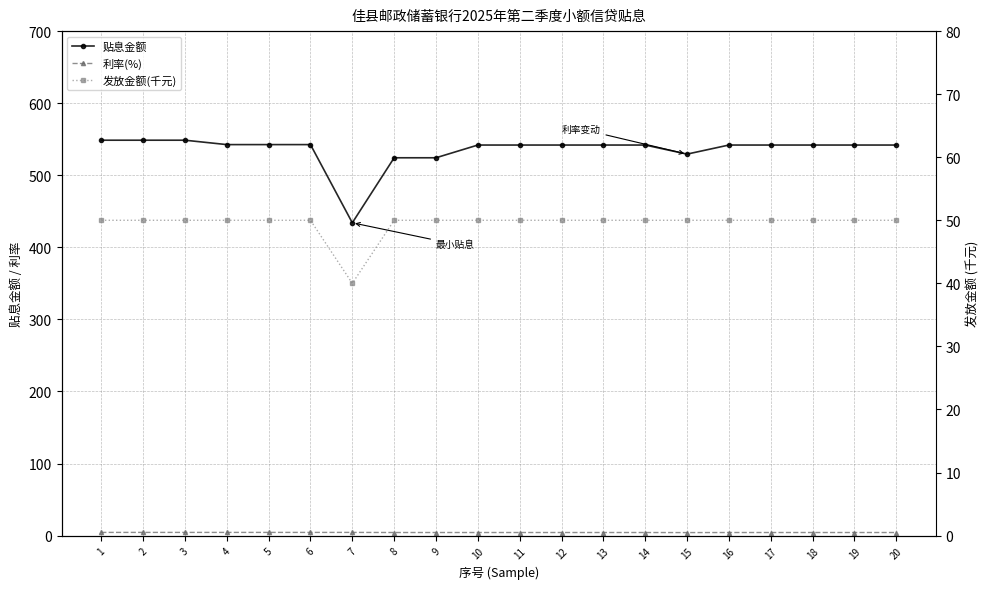

What is the difference between the second highest and second lowest values in the 利率(%) series?

0.2